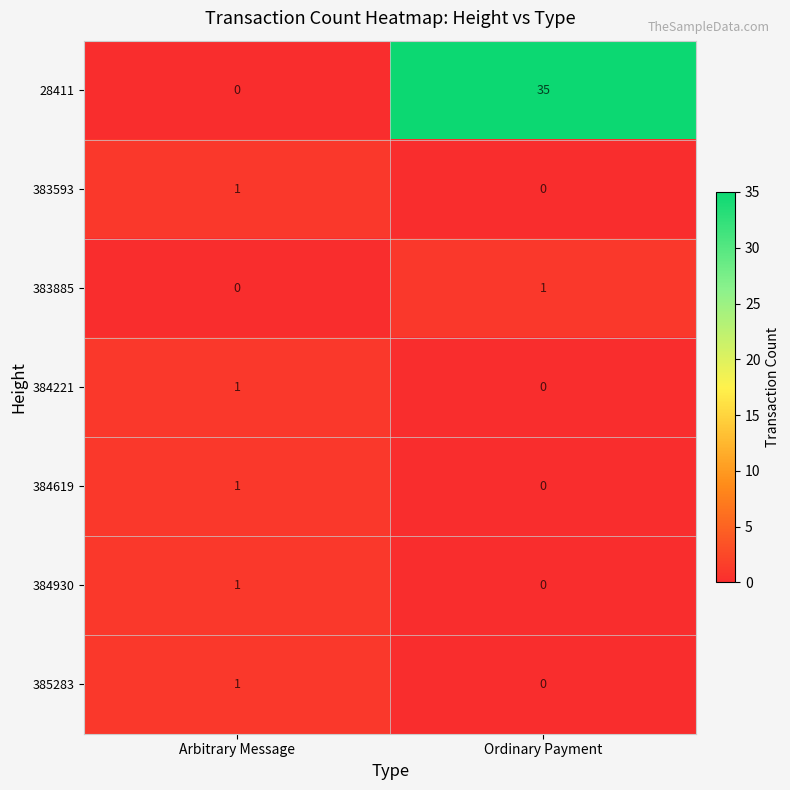

Which series has the widest spread of values?

28411